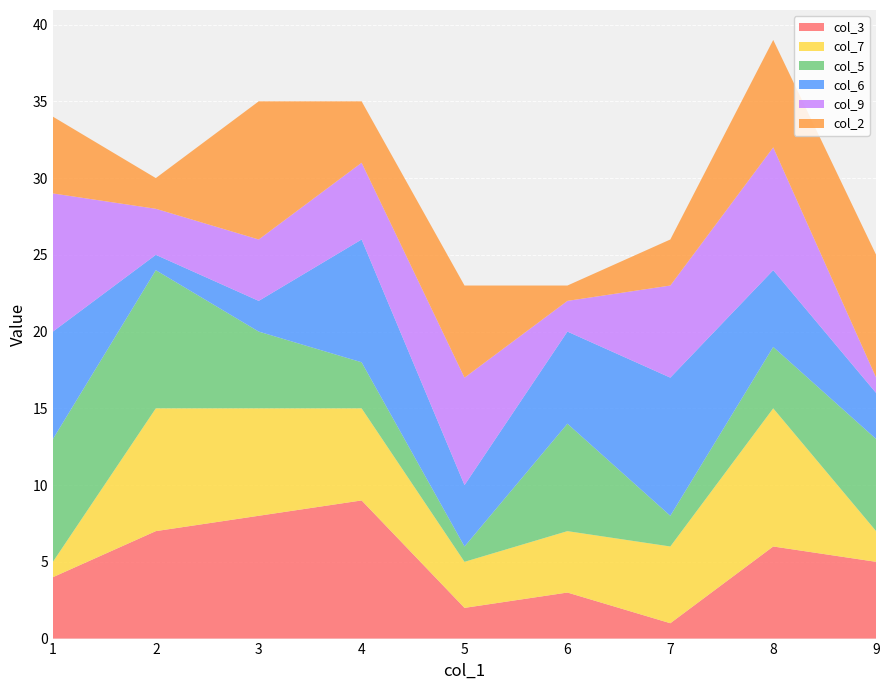

Reading right to left, extract all data points from this chart.

col_3: 5	6	1	3	2	9	8	7	4
col_7: 2	9	5	4	3	6	7	8	1
col_5: 6	4	2	7	1	3	5	9	8
col_6: 3	5	9	6	4	8	2	1	7
col_9: 1	8	6	2	7	5	4	3	9
col_2: 8	7	3	1	6	4	9	2	5